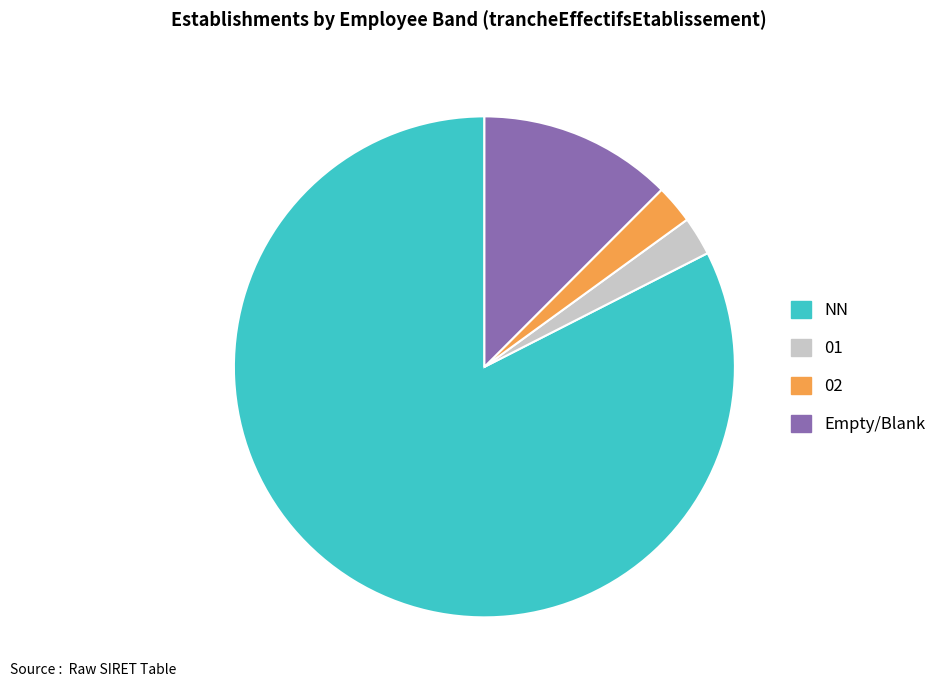

Between Empty/Blank and 02, which is larger?

Empty/Blank